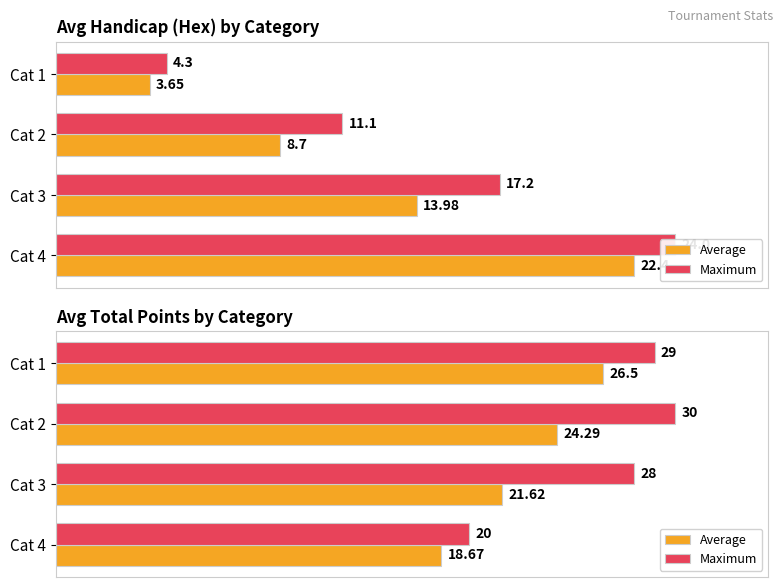

How many distinct data groups are displayed?

2